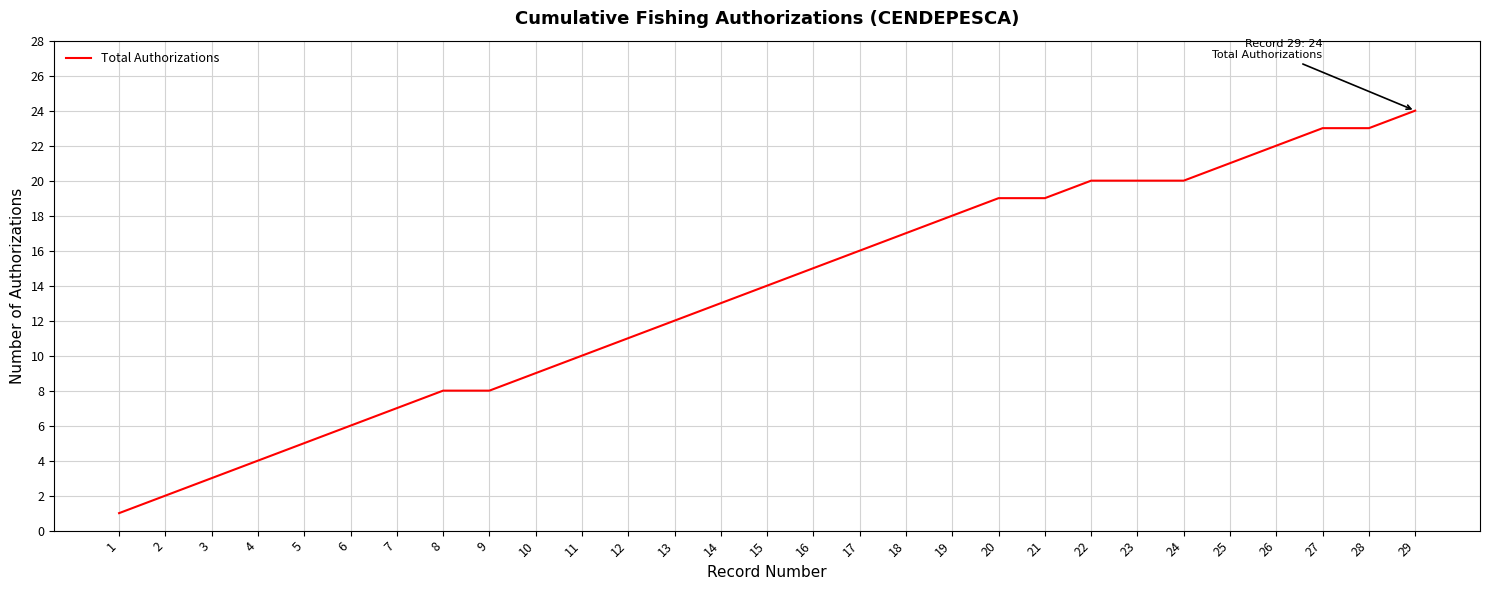

What is the change in value from 11 to 14?

+3